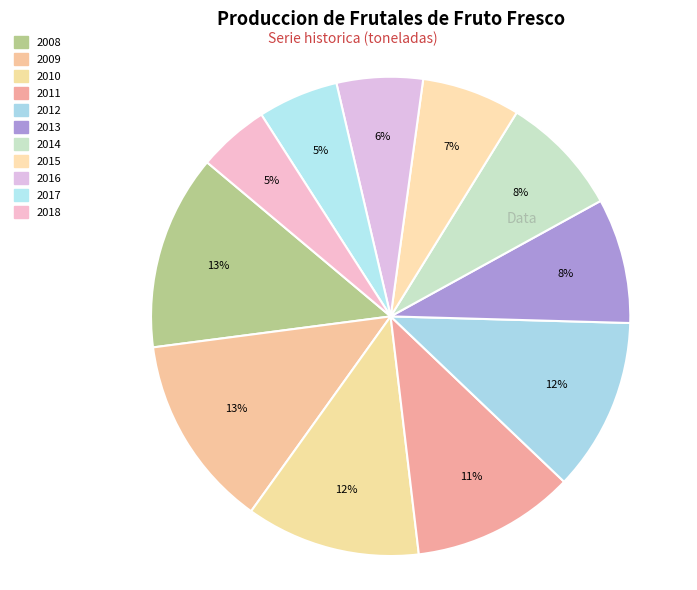

Count the number of slices in the pie.

11